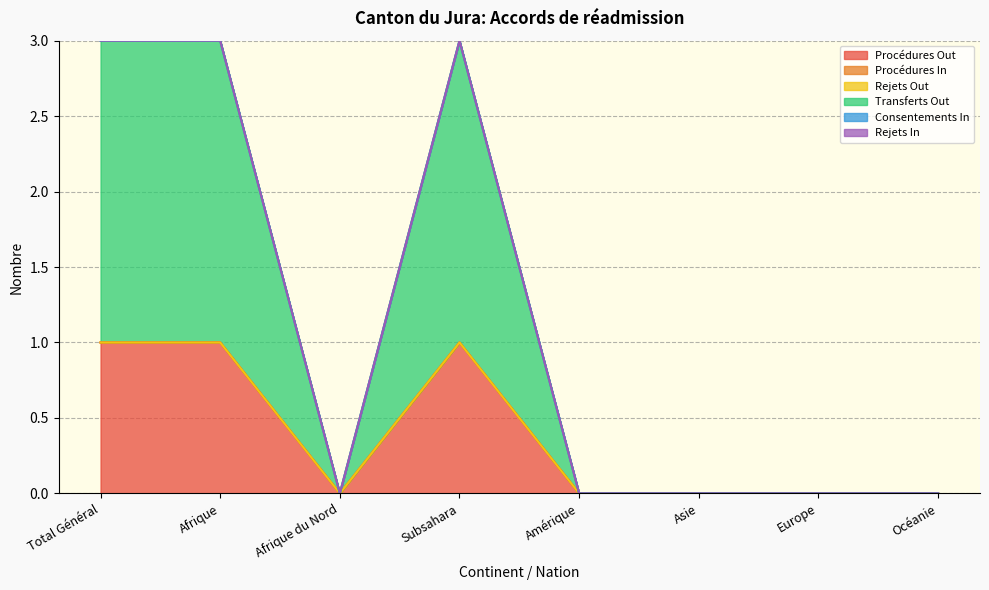

What position from the left is Subsahara?

4